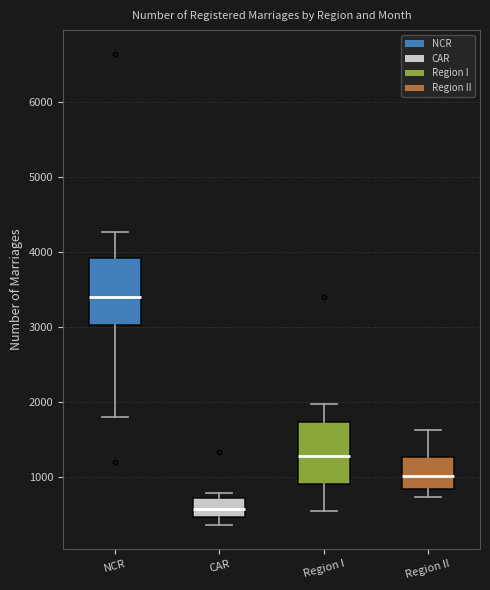

Which box has the highest median line?

NCR